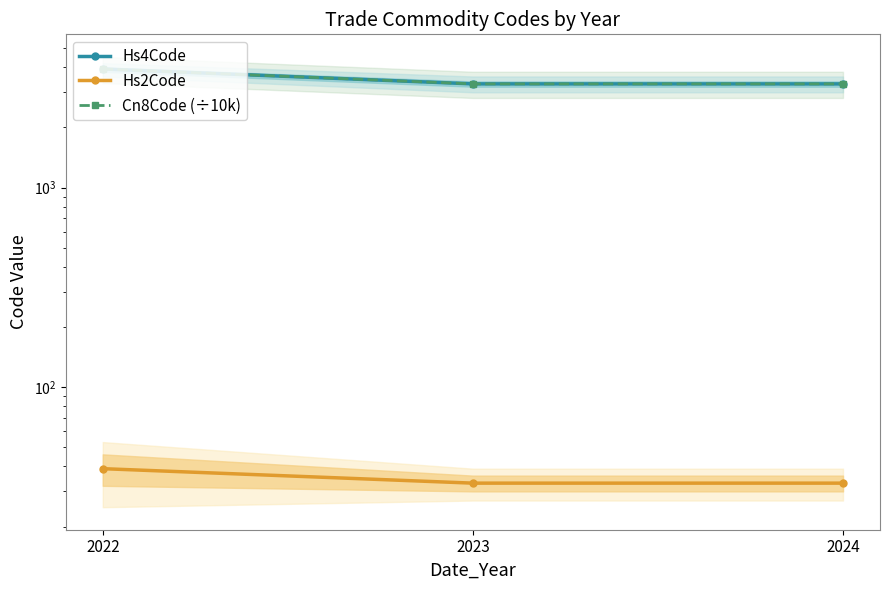

Which series changed the most between 2022 and 2024?

Cn8Code (÷10k)